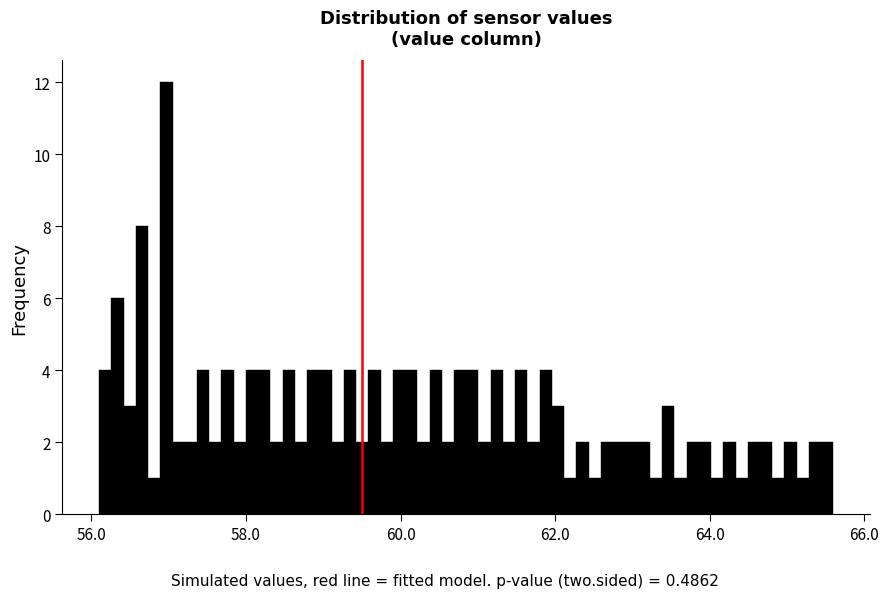

Read against the x-axis, roughly where is the centre of the tallest bar?

57.0